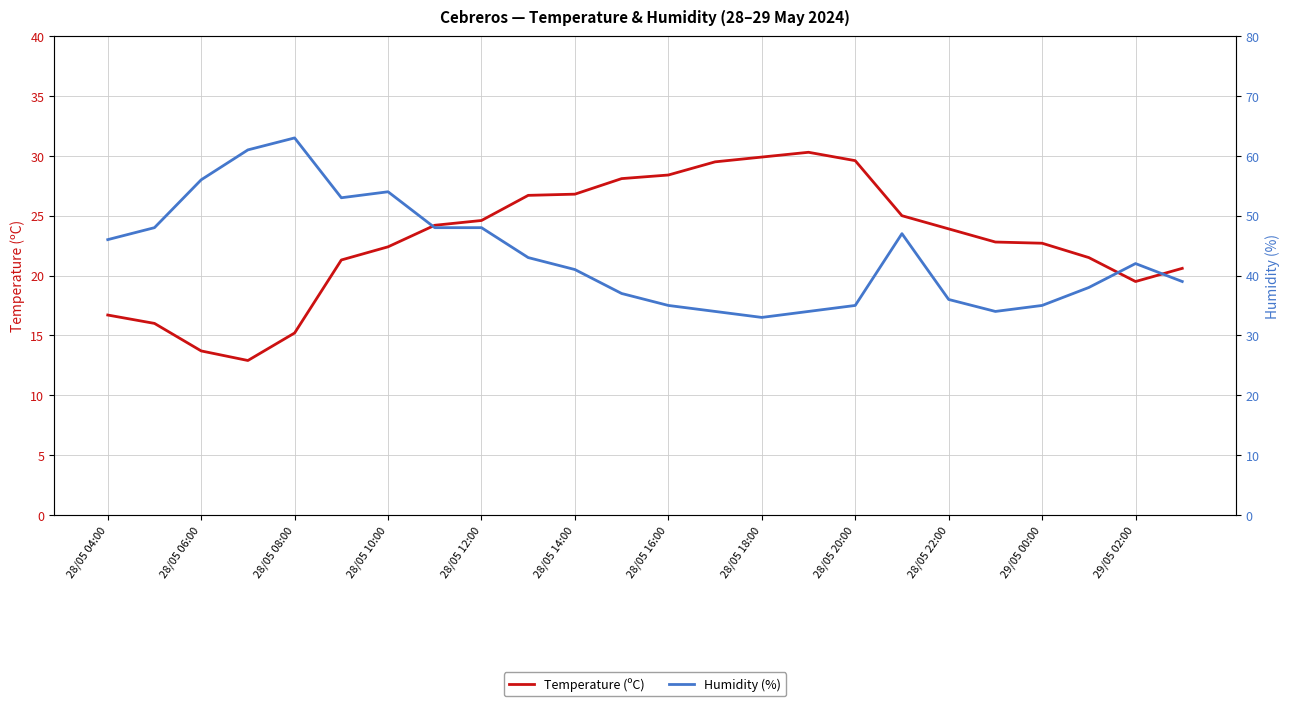

Between 23 and 28/05 16:00, which is larger?

28/05 16:00